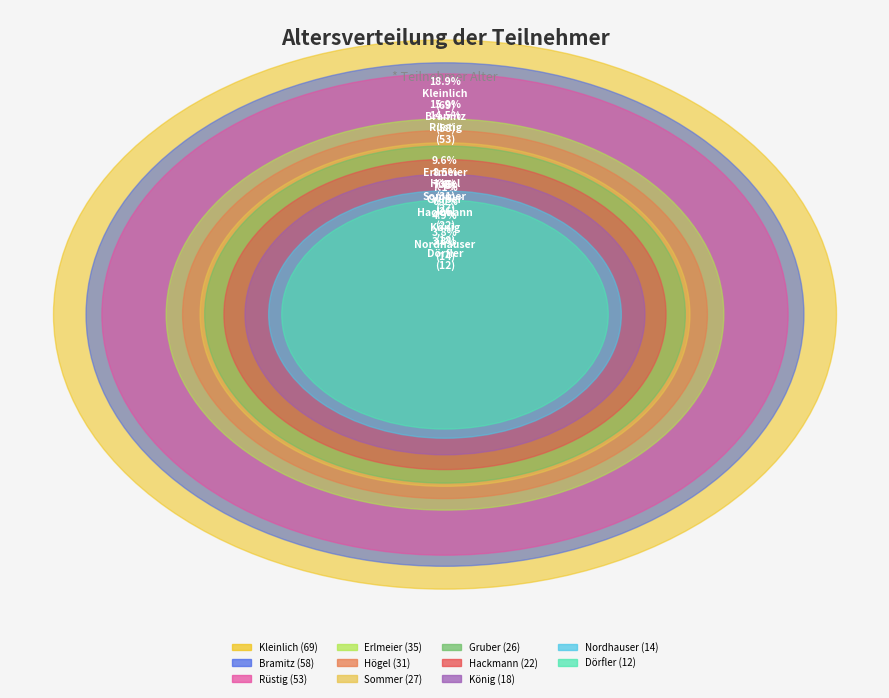

How many slices are in this pie chart?

11